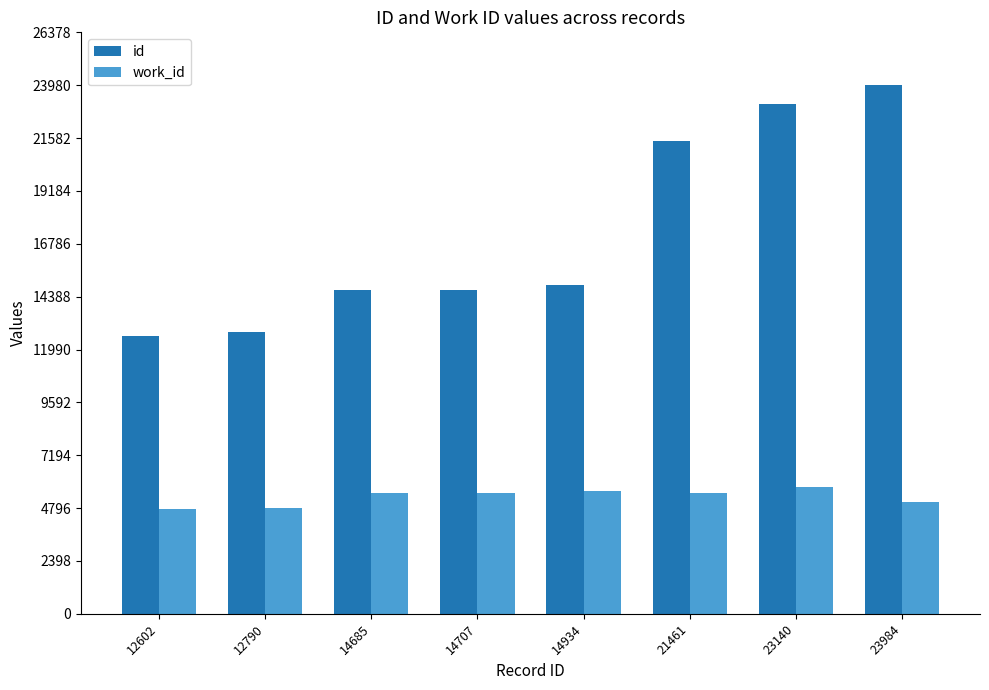

What is the difference between the work_id values at 14934 and 23984?

514